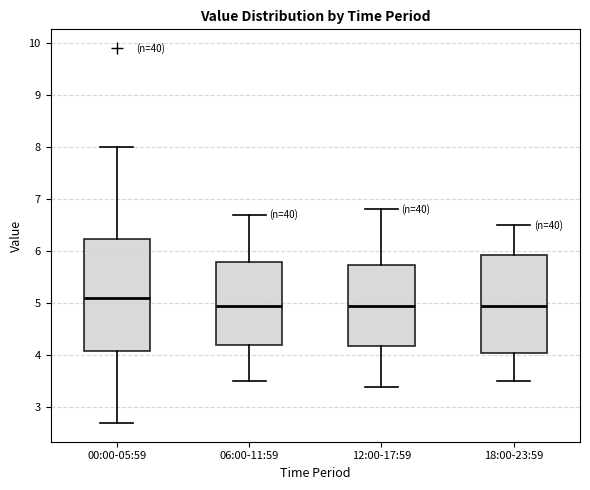

Comparing the boxes themselves (not the whiskers), which one is the tallest?

00:00-05:59